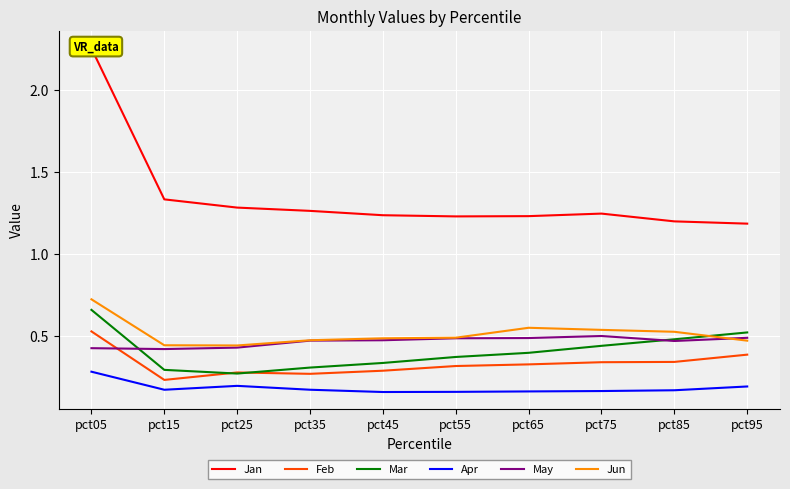

Reading right to left, transcribe all the data shown in this chart.

Jan: 1.2	1.2	1.2	1.2	1.2	1.2	1.3	1.3	1.3	2.3
Feb: 0.4	0.3	0.3	0.3	0.3	0.3	0.3	0.3	0.2	0.5
Mar: 0.5	0.5	0.4	0.4	0.4	0.3	0.3	0.3	0.3	0.7
Apr: 0.2	0.2	0.2	0.2	0.2	0.2	0.2	0.2	0.2	0.3
May: 0.5	0.5	0.5	0.5	0.5	0.5	0.5	0.4	0.4	0.4
Jun: 0.5	0.5	0.5	0.6	0.5	0.5	0.5	0.4	0.4	0.7